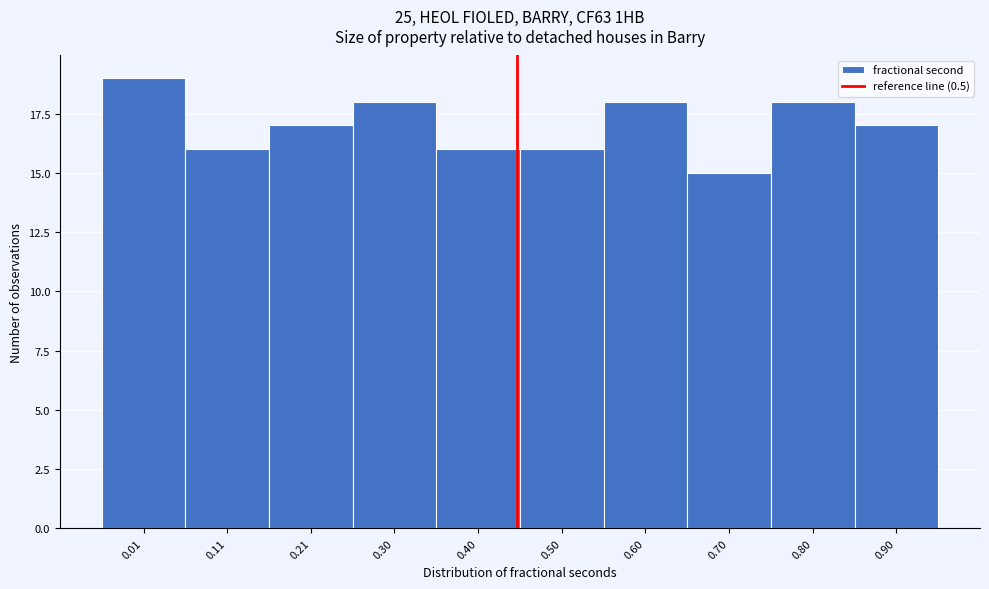

Reading right to left, transcribe all the data shown in this chart.

0.90=17	0.80=18	0.70=15	0.60=18	0.50=16	0.40=16	0.30=18	0.21=17	0.11=16	0.01=19